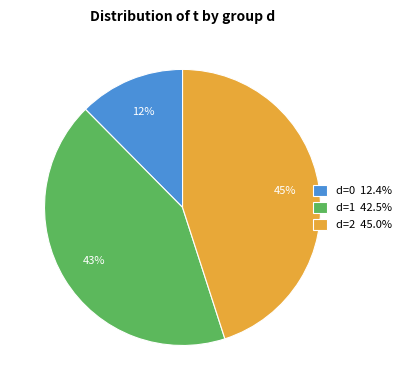

Combined, do d=2 45.0% and d=1 42.5% account for over 50%?

Yes